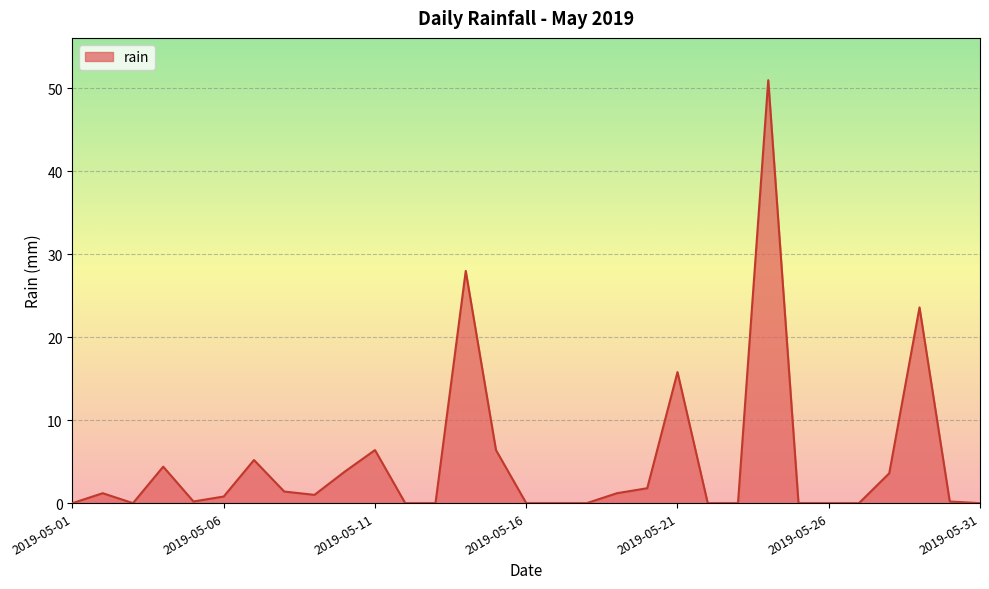

What is the difference between the maximum and minimum values?

51.0